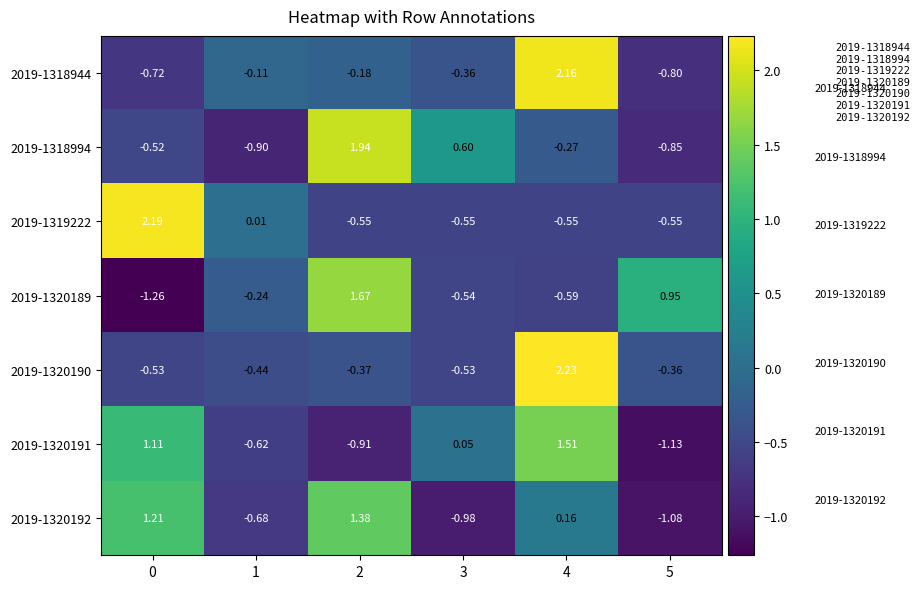

Is the value of 2019-1319222 at 5 greater than the value of 2019-1320190 at 0?

No